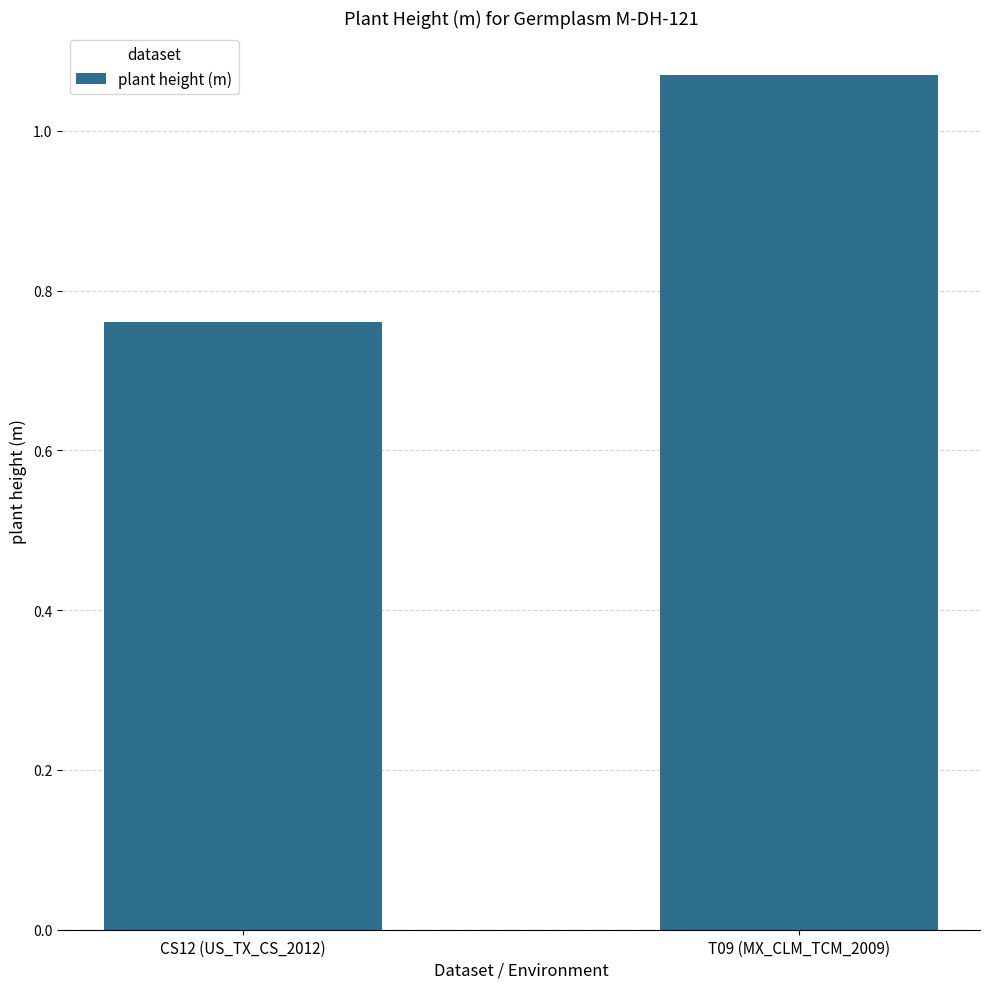

True or false: the data shows 1.0 at CS12 (US_TX_CS_2012).

False